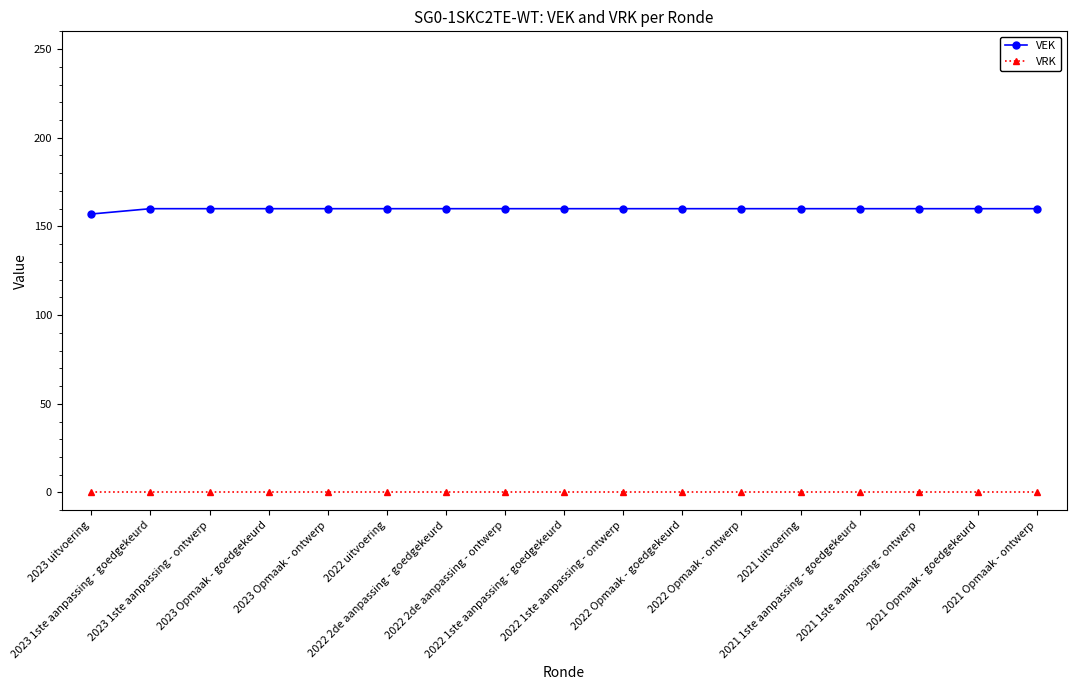

True or false: VEK and VRK intersect in this chart.

False